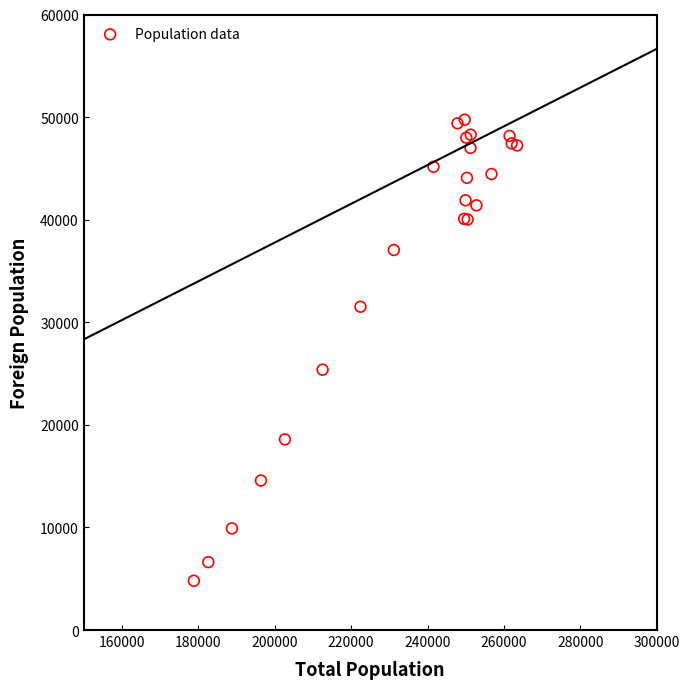

What Y value in the scatter plot is closest to 27278?

25378